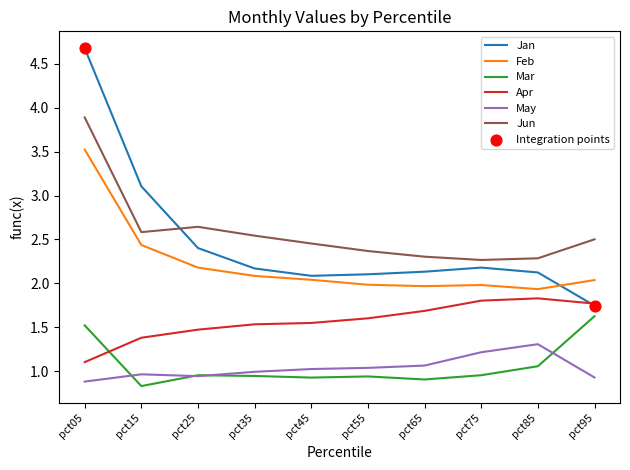

What is the total value across all series at pct65?

10.1